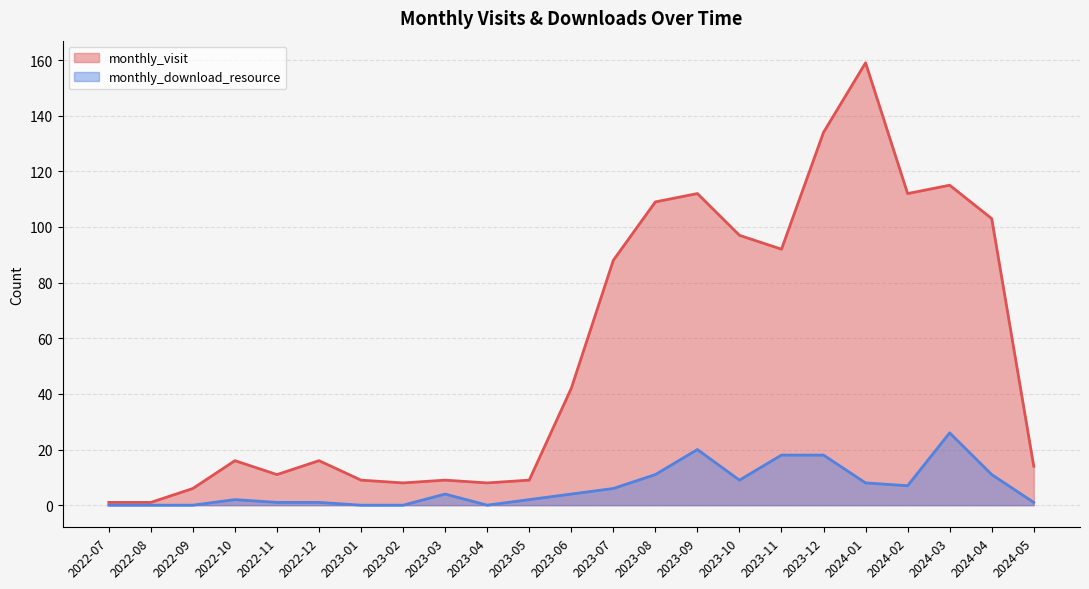

The monthly_visit series shows 9 at 2023-03. True or false?

True